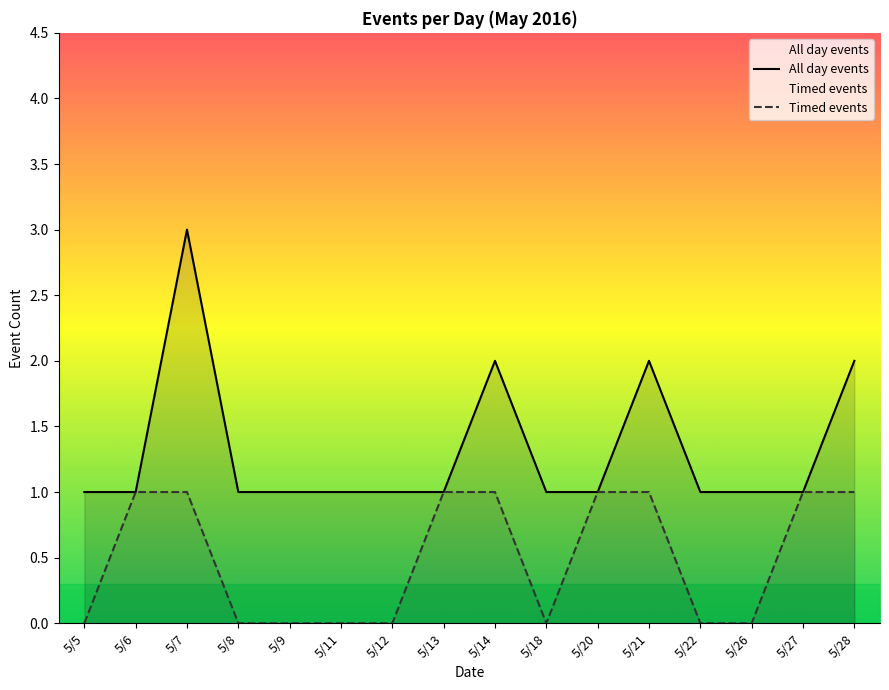

What is the difference between the second highest and second lowest values in the All day events series?

1